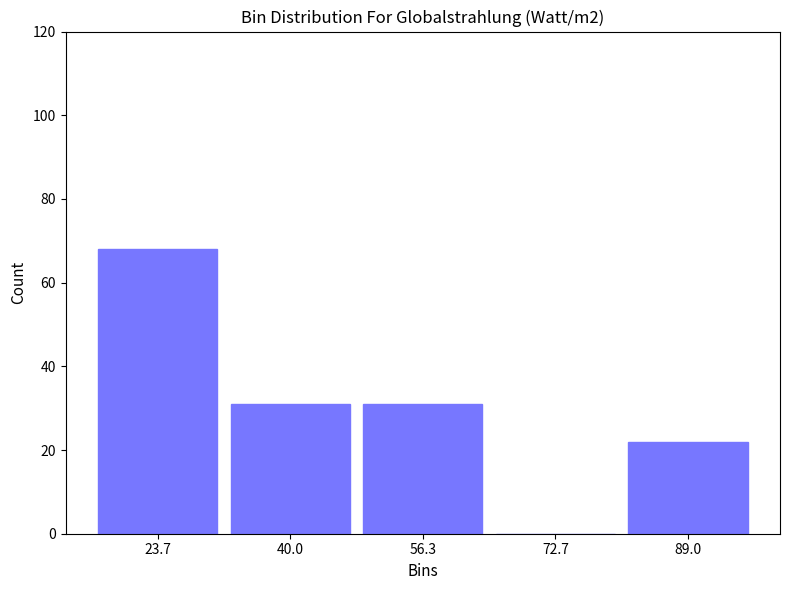

Over which range of the x-axis is the bar tallest?

16 to 32